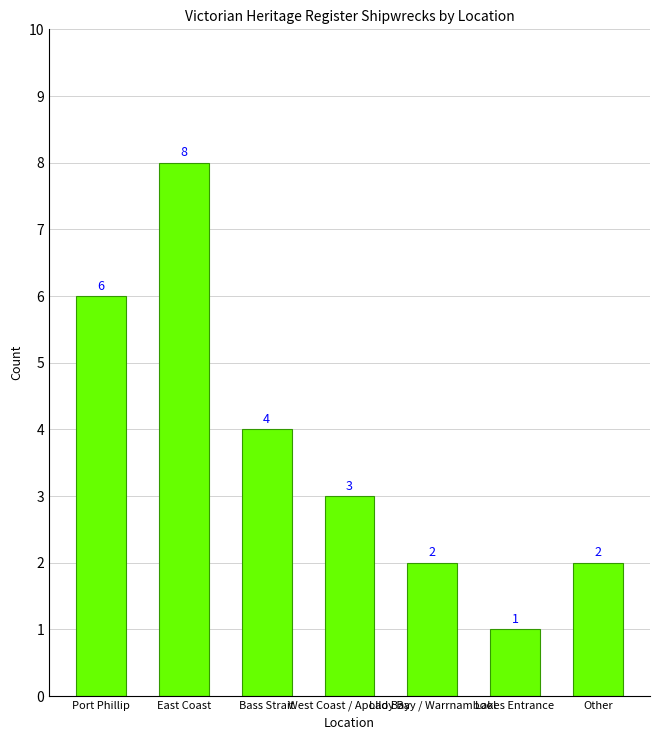

Is it true that the value at Lakes Entrance is 0?

False